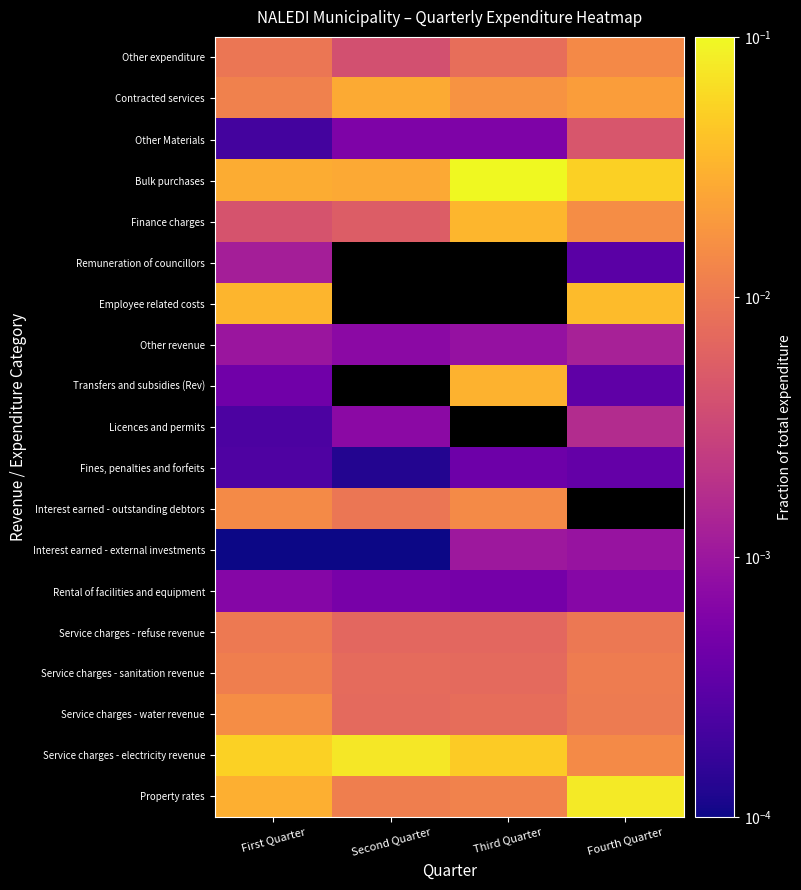

The value of Property rates at Second Quarter is 0.0. True or false?

False